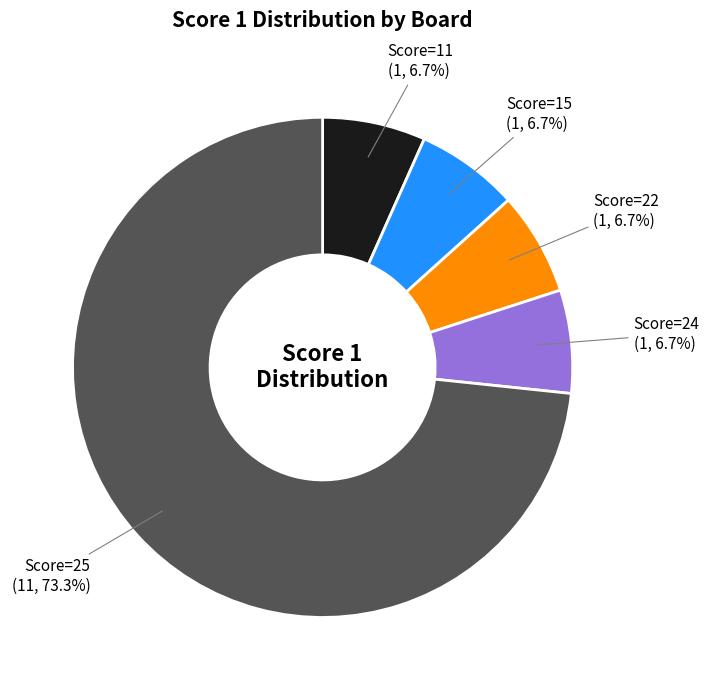

Between Score=24 and Score=25, which is larger?

Score=25